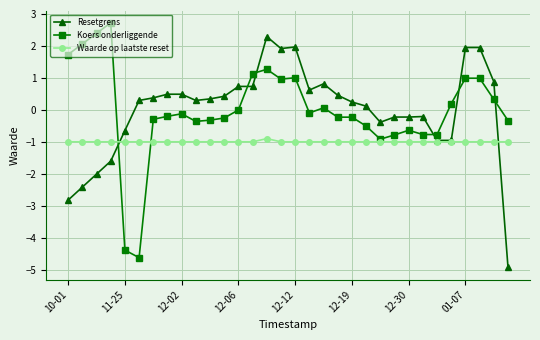

What is the value of the Resetgrens point at the 12th from the left?

0.4